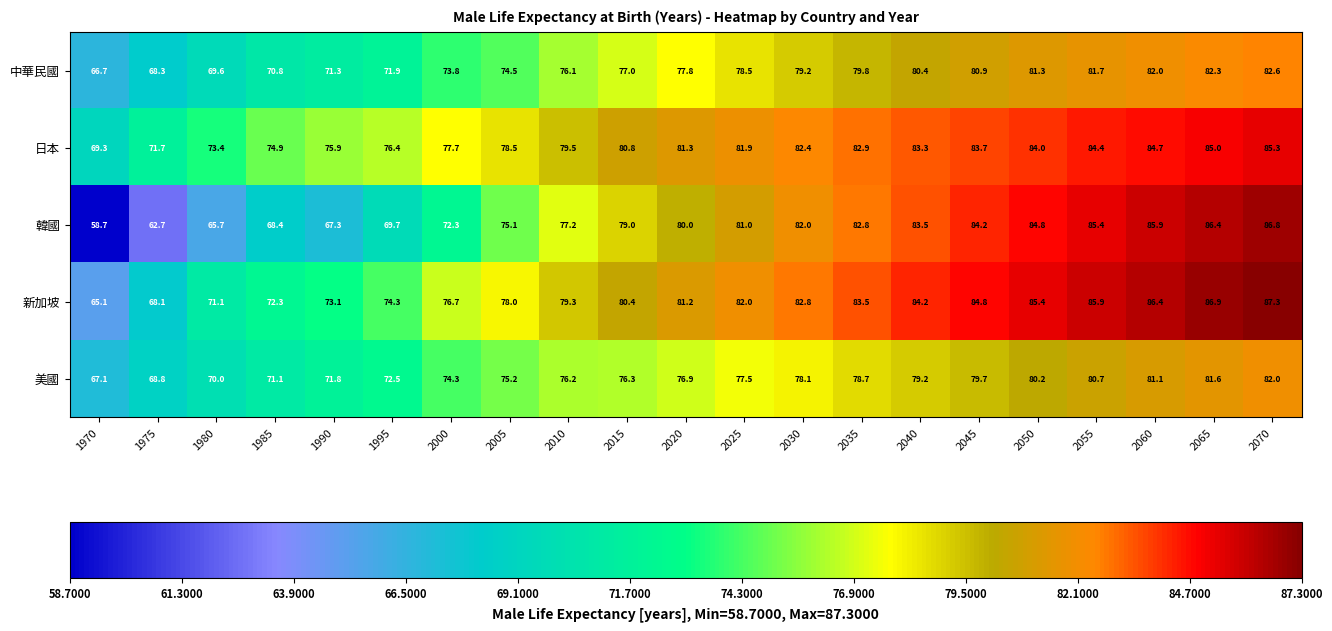

Rank the series at 2000 from lowest to highest value.

韓國, 中華民國, 美國, 新加坡, 日本